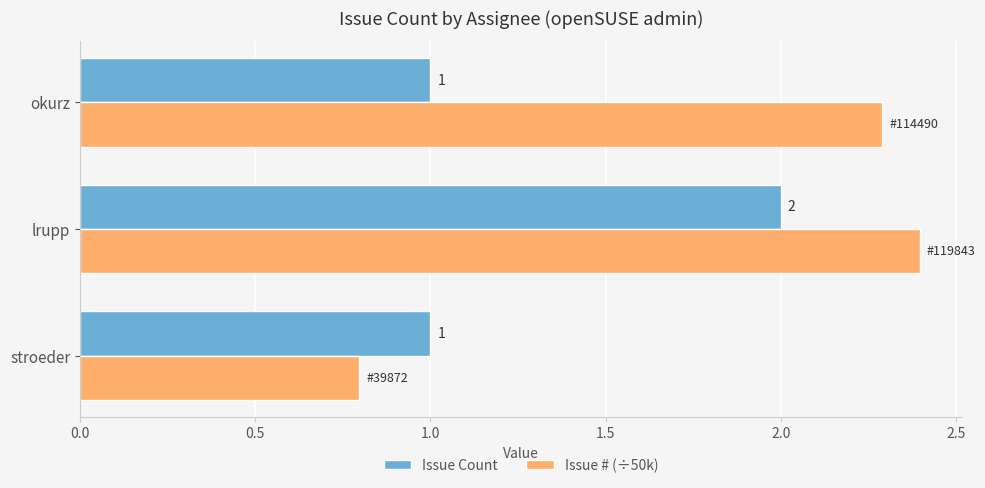

Which series has the largest total across all categories?

Issue # (÷50k)